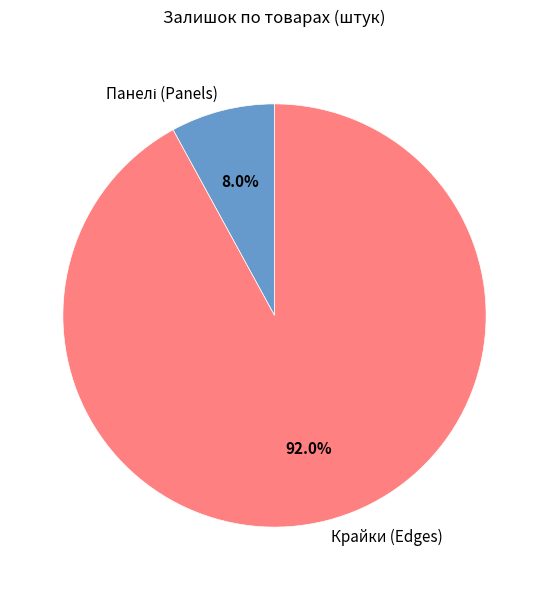

What is the majority slice?

Крайки (Edges)